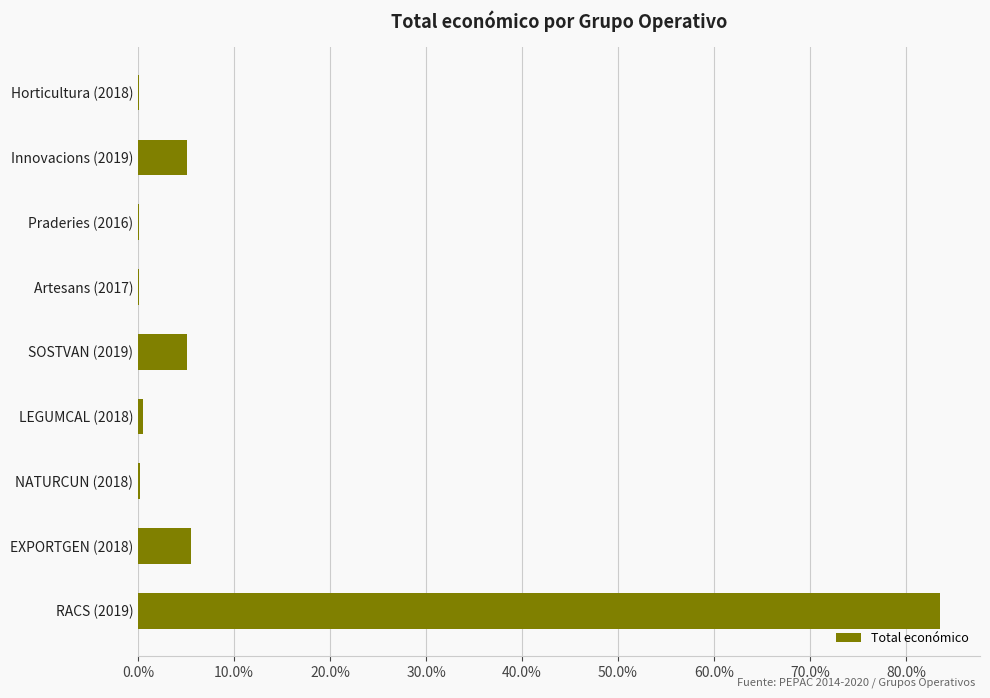

The chart shows a value of 0.5 at LEGUMCAL (2018). True or false?

True